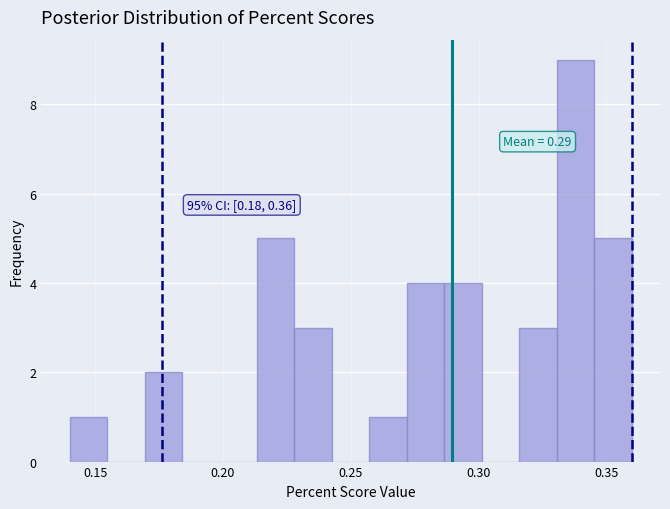

Around what value on the x-axis is the tallest bar? Give the approximate position of its centre, as read against the axis.

0.340